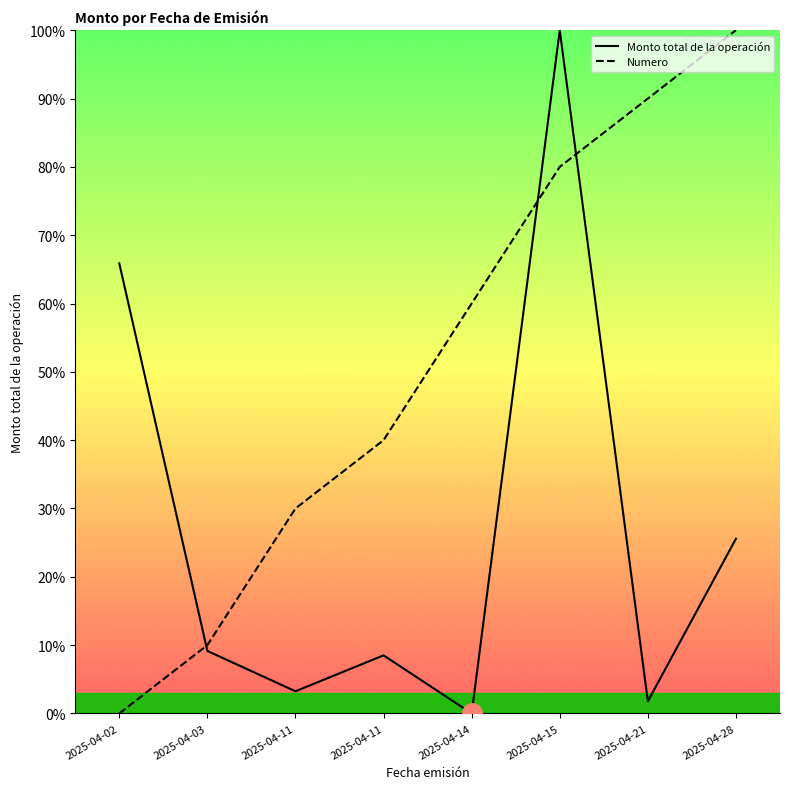

What are all the series names shown in the legend?

Monto total de la operación, Numero